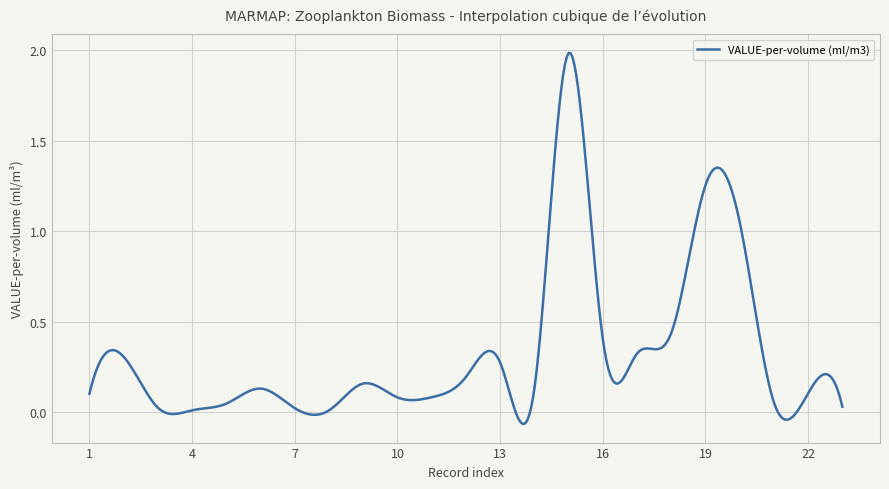

How many points are higher than both their immediate neighbors (excluding endpoints)?

7